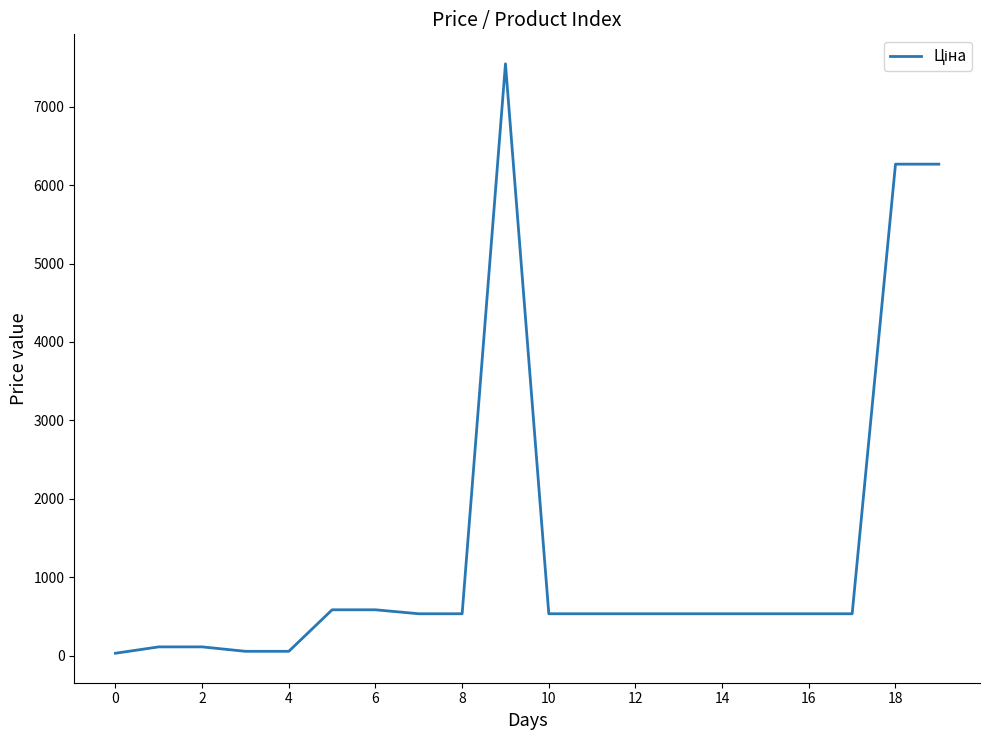

What is the greatest value displayed?

7545.9